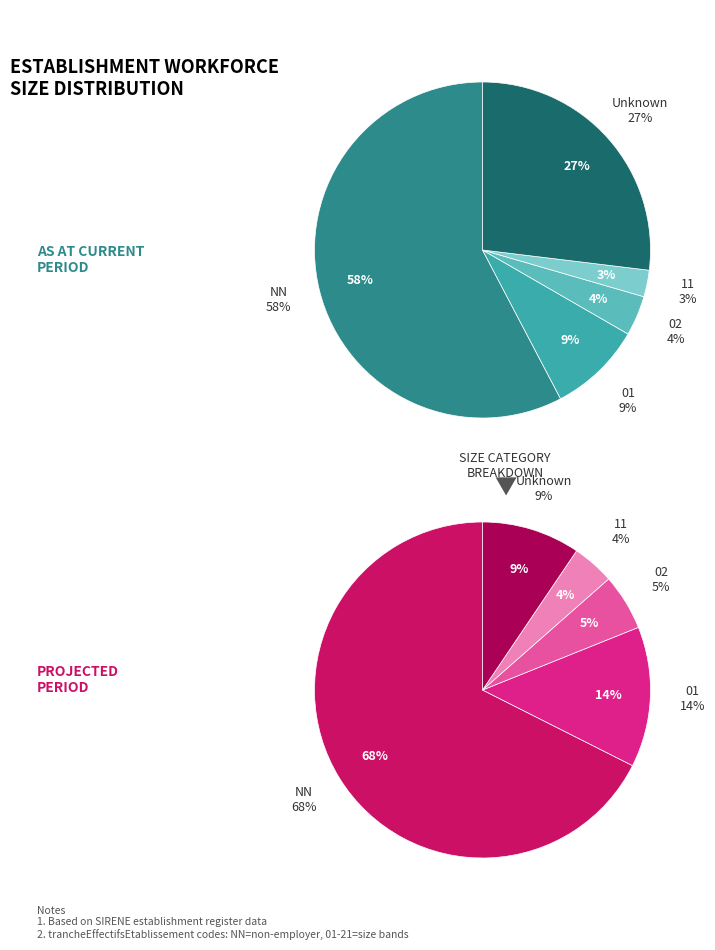

Is 12 the majority of the pie?

No